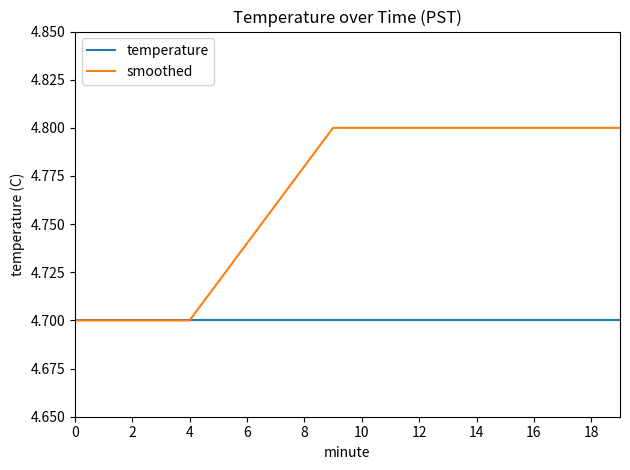

Which series has the widest spread of values?

smoothed